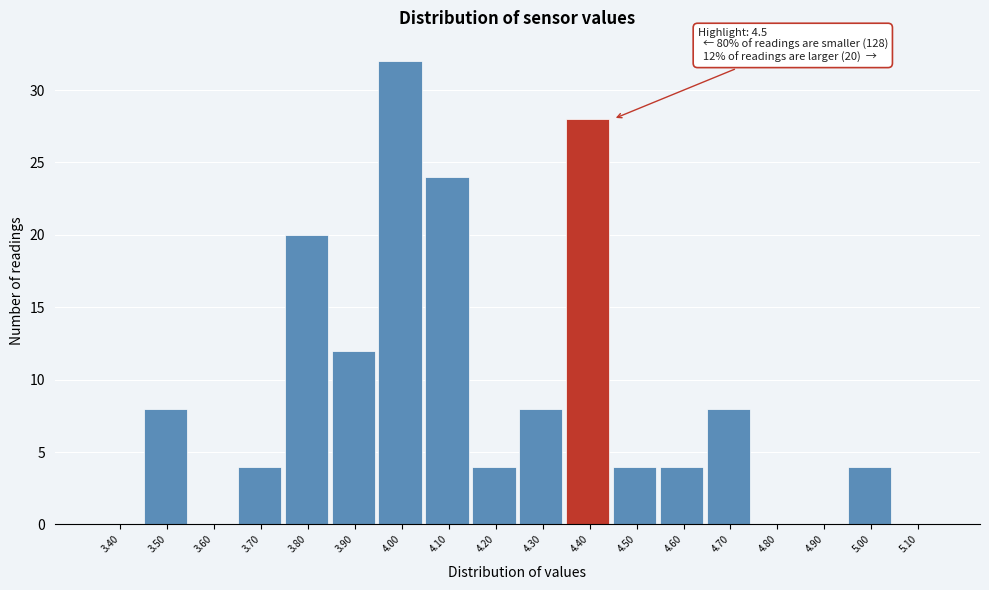

Reading left to right, transcribe all the data shown in this chart.

3.40=0	3.50=8	3.60=0	3.70=4	3.80=20	3.90=12	4.00=32	4.10=24	4.20=4	4.30=8	4.40=28	4.50=4	4.60=4	4.70=8	4.80=0	4.90=0	5.00=4	5.10=0